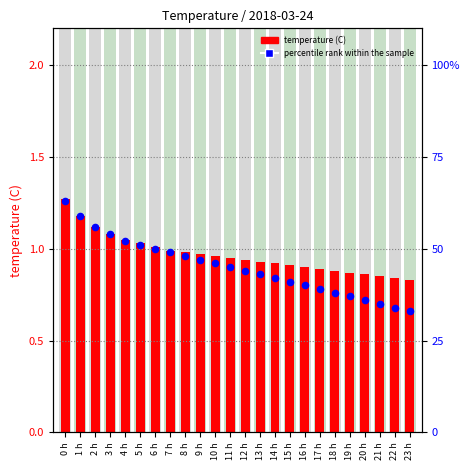

At how many categories does at least one series exceed 35?

21